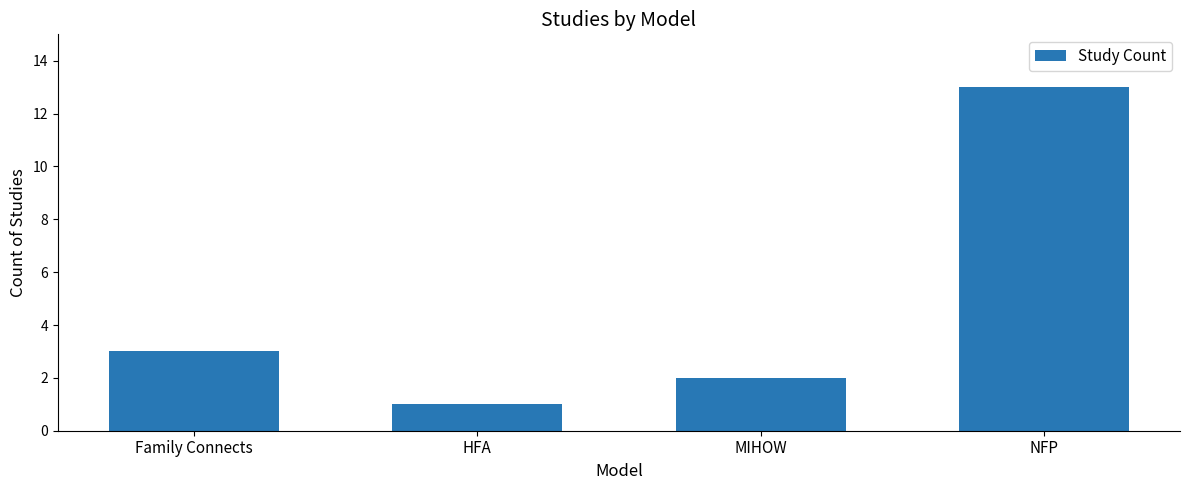

Which label corresponds to the largest value in the chart?

NFP